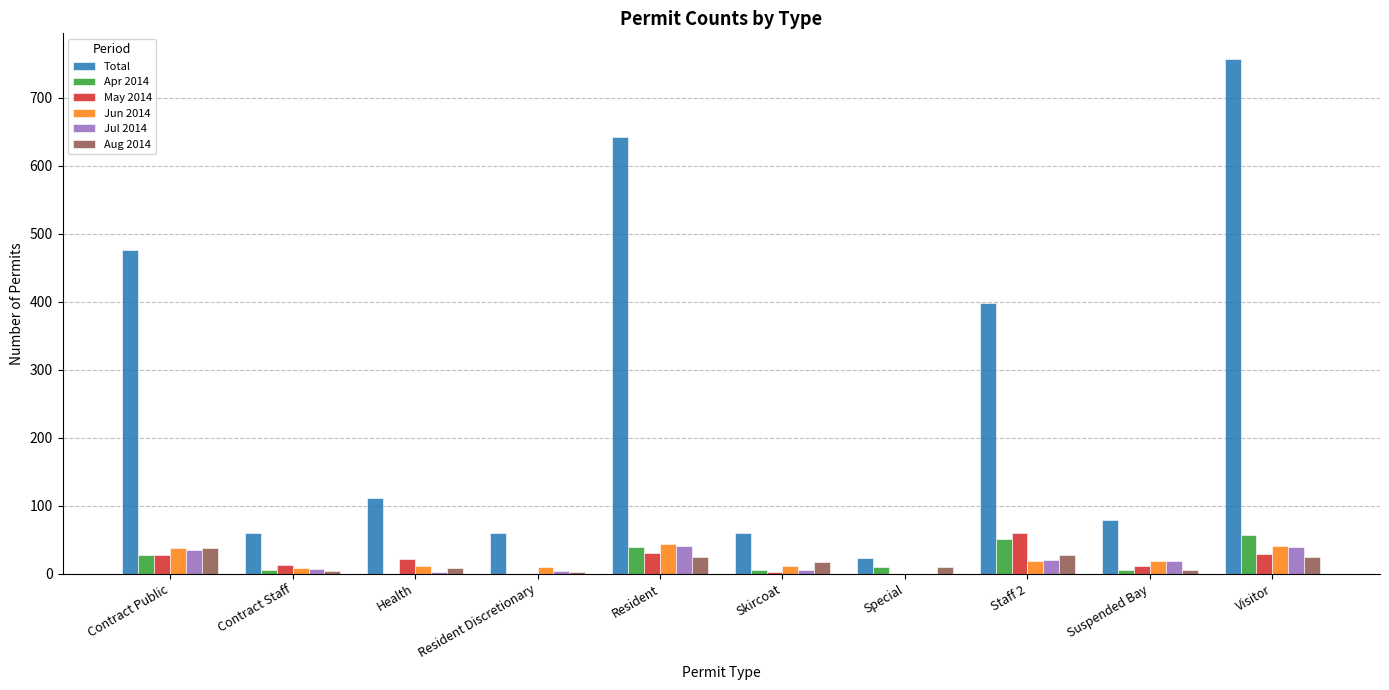

What is the sum of all Total values?

2665